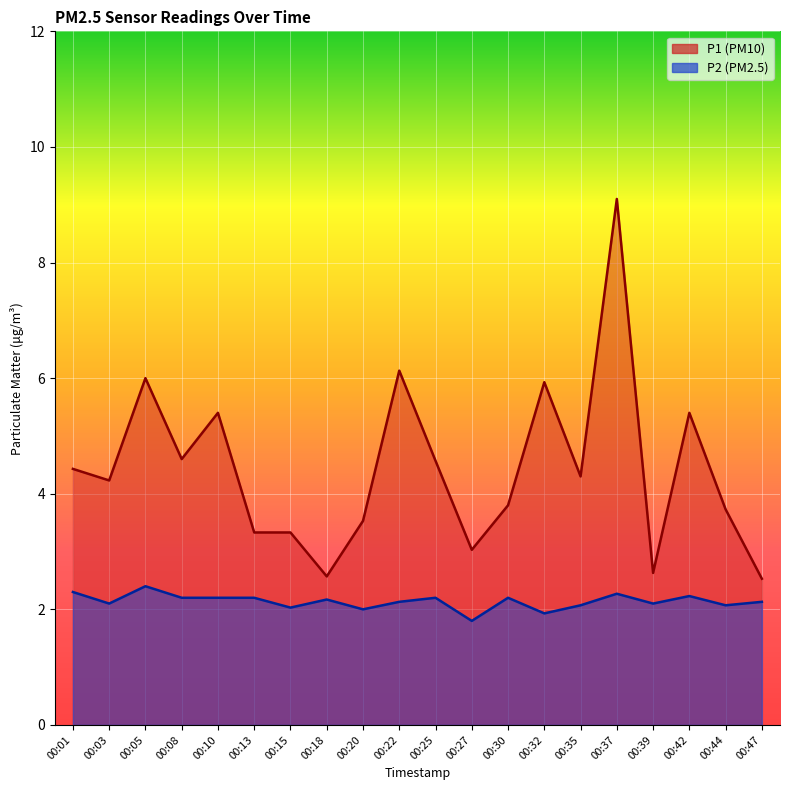

List the labels in order of P2 value, largest first.

00:05, 00:01, 00:37, 00:42, 00:08, 00:10, 00:13, 00:25, 00:30, 00:18, 00:22, 00:47, 00:03, 00:39, 00:35, 00:44, 00:15, 00:20, 00:32, 00:27